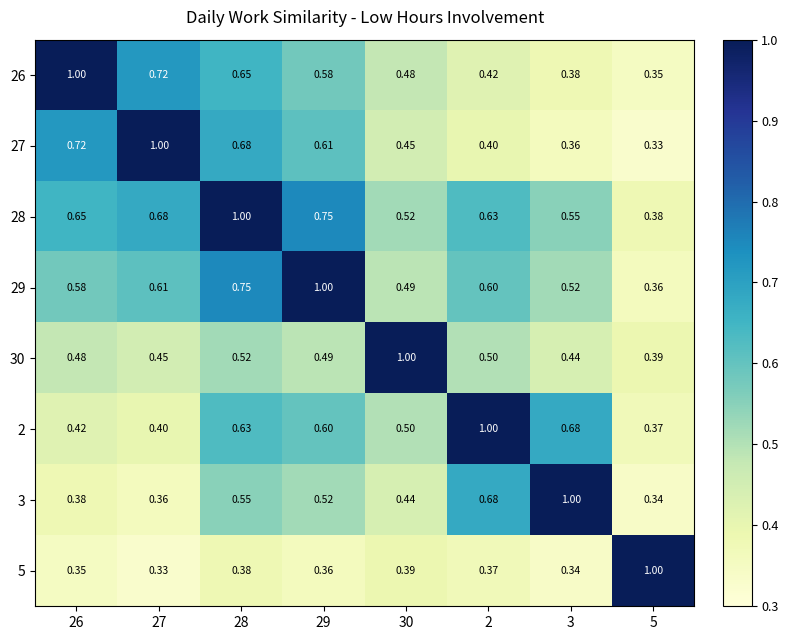

Is the value of 26 at 29 greater than the value of 27 at 5?

Yes